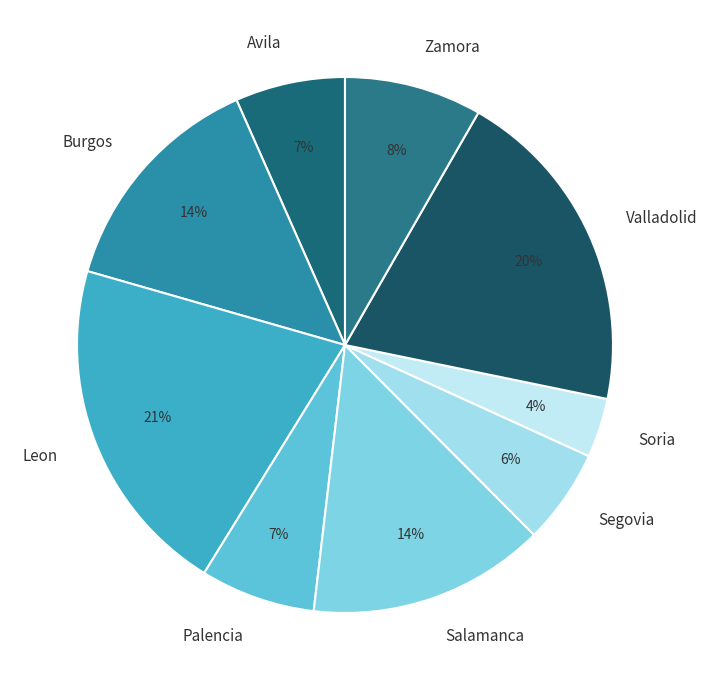

Does any single category account for the majority?

No